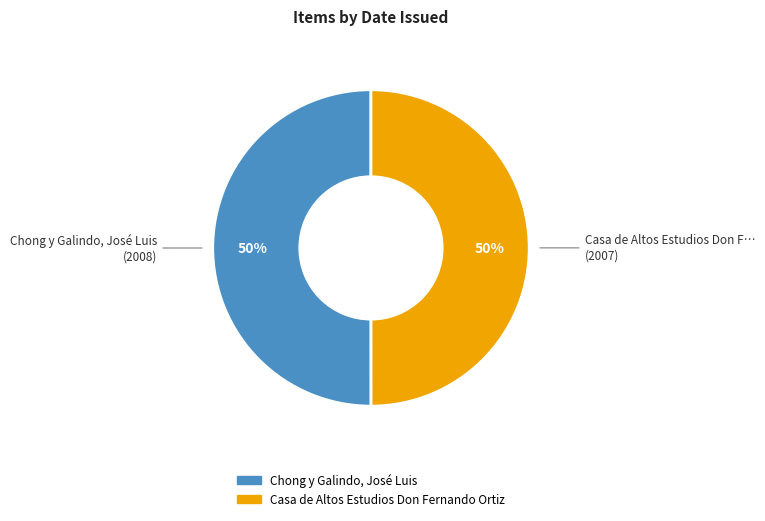

What percentage is the Chong y Galindo, José Luis slice, to the nearest percent?

50%